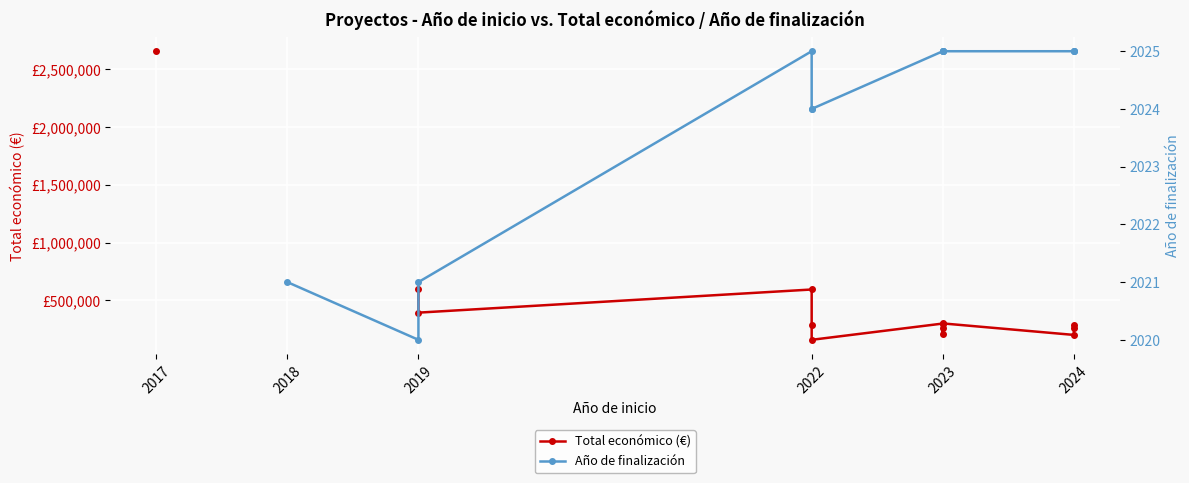

How many values in Total económico (€) are above zero?

13